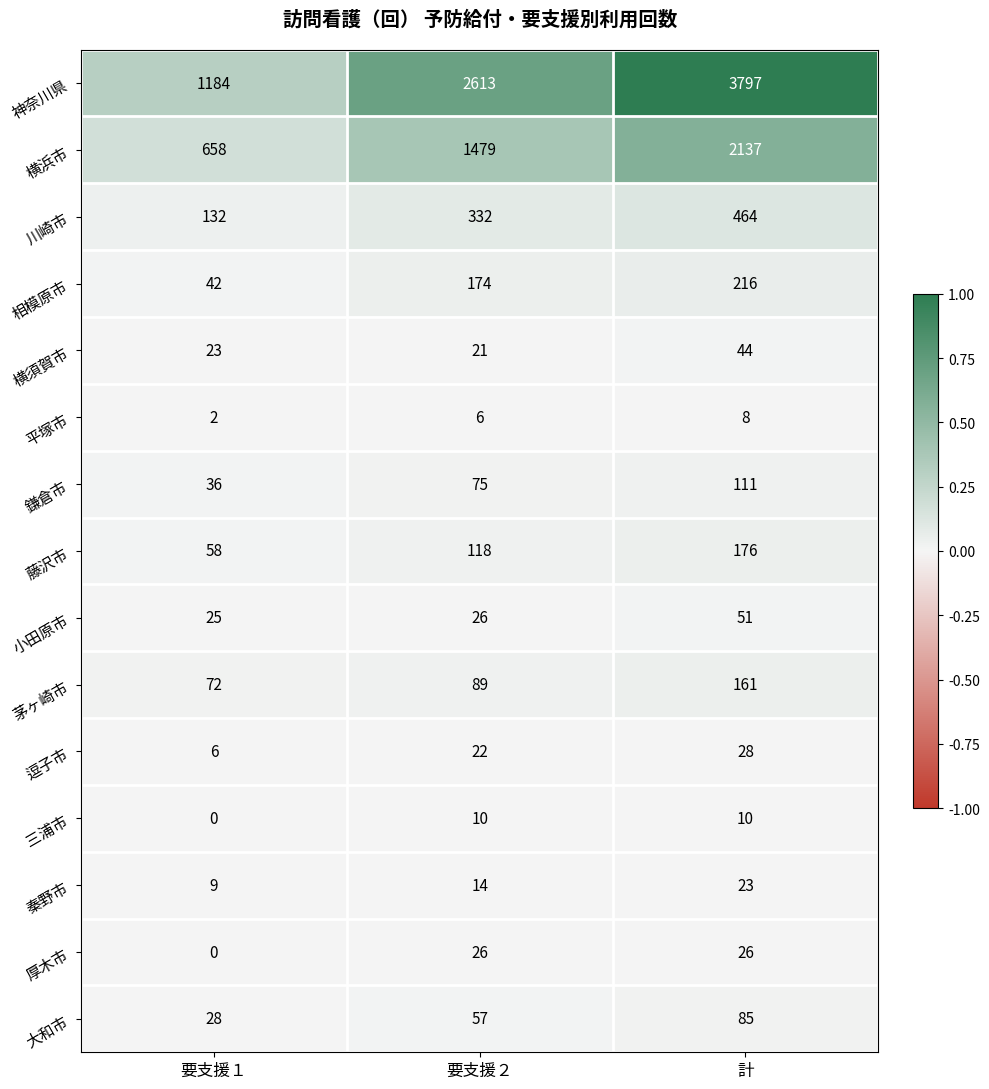

Is it true that 横須賀市 equals 23 at 要支援１?

True